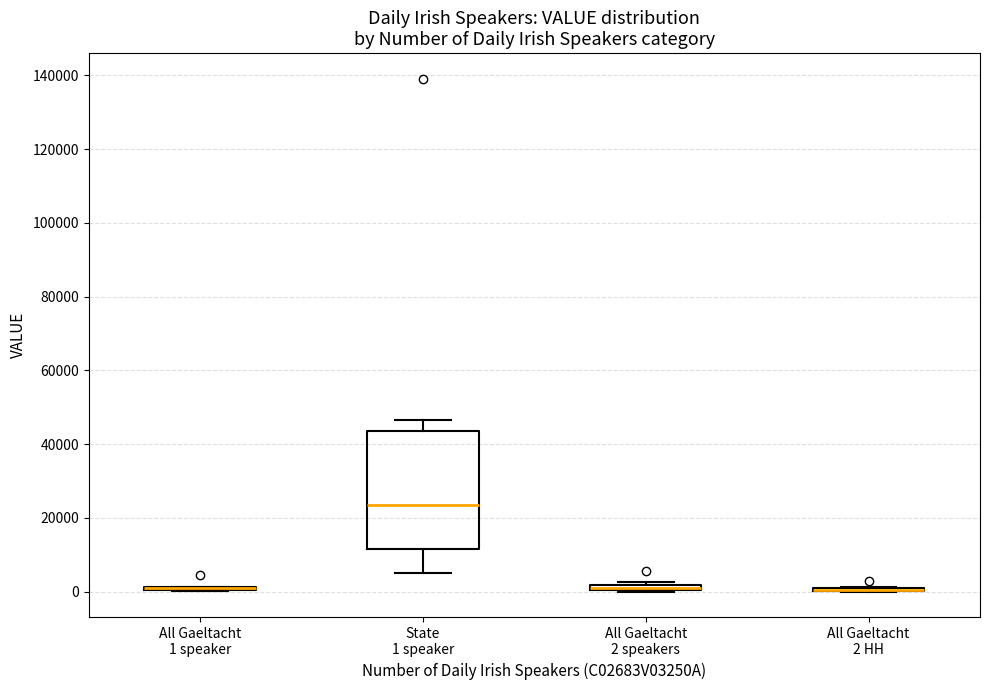

Comparing the boxes themselves (not the whiskers), which one is the tallest?

State 1 speaker